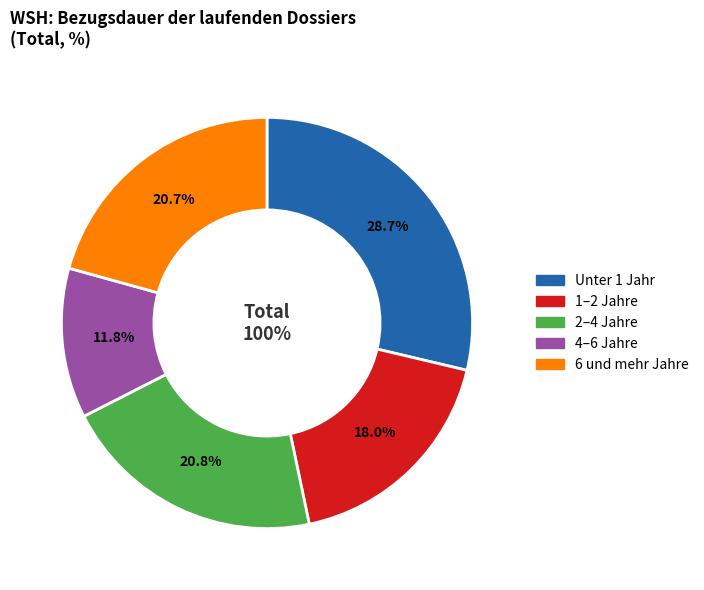

What portion of the pie excludes 6 und mehr Jahre?

79.3%